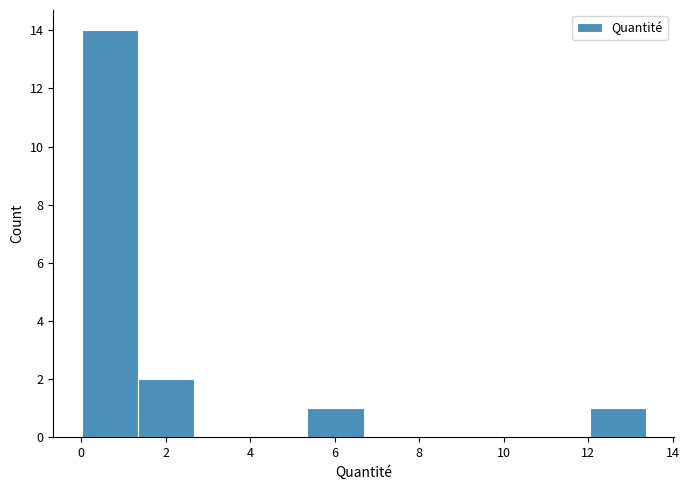

Which range on the x-axis has the tallest bar?

0.0 to 1.4